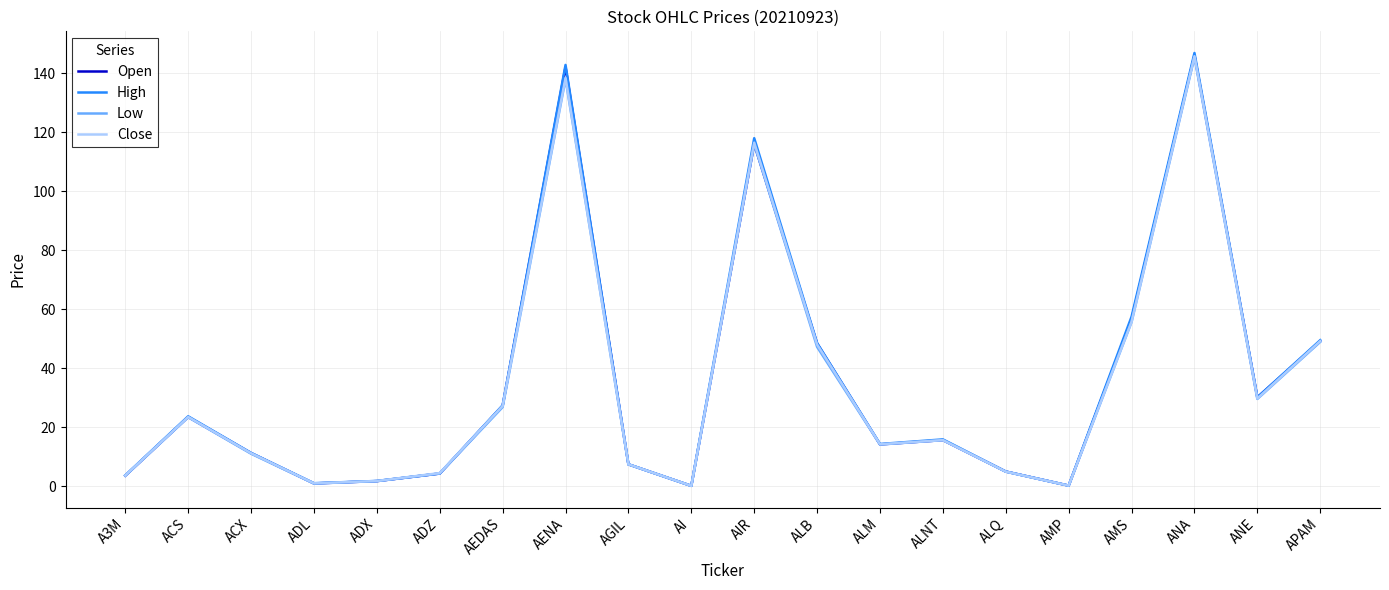

What is the maximum value shown in the chart?

146.8